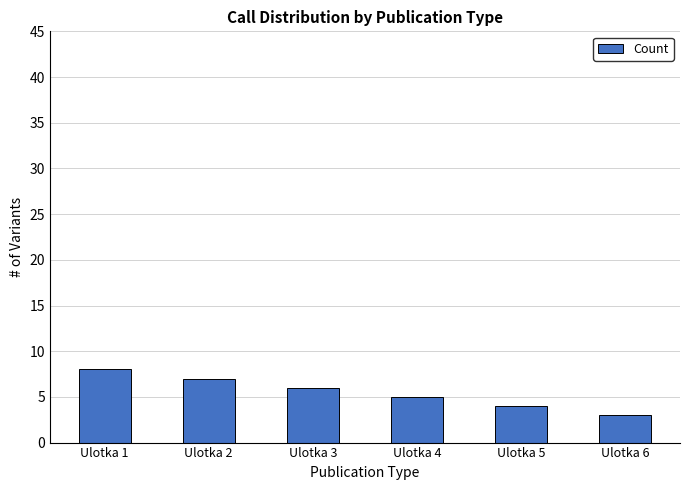

How many bars are there in total?

6